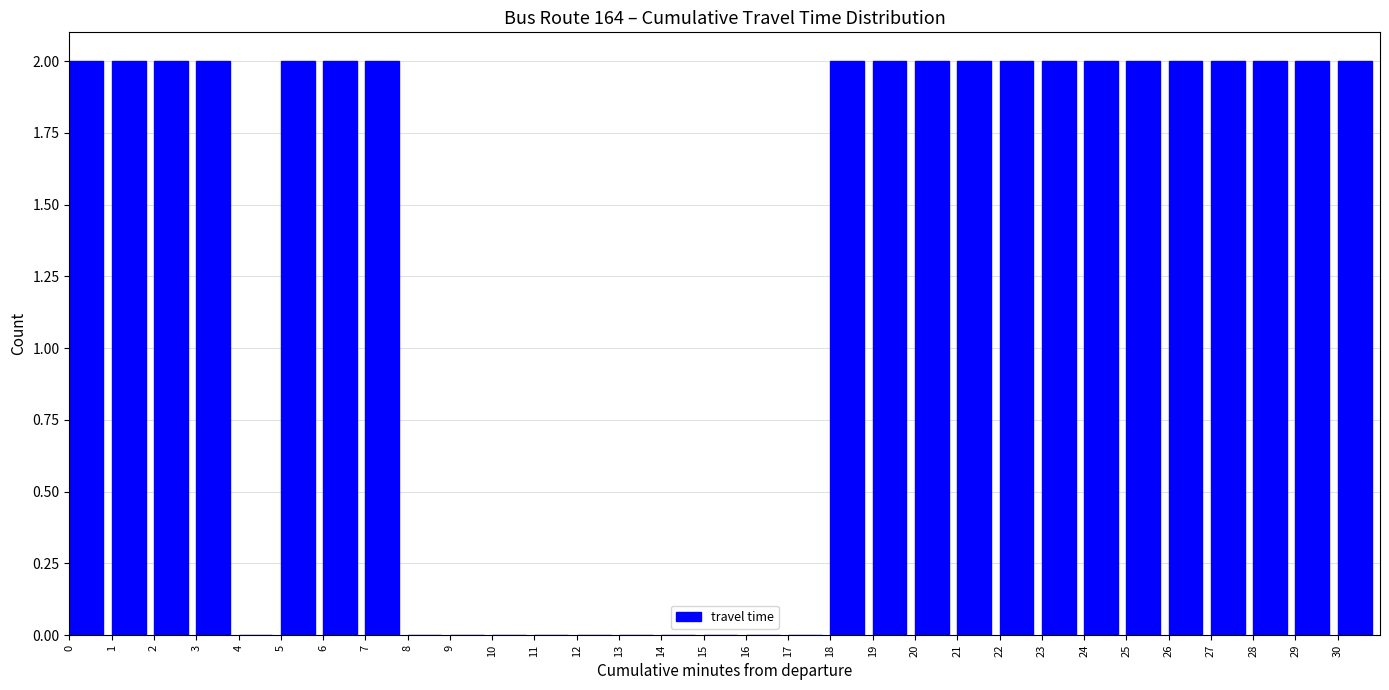

Reading left to right, transcribe this chart: for each bar, give the range it covers on the x-axis and its height. The values are not printed on the chart, so give them approximately, as read against the axis.

0 to 1: 2
1 to 2: 2
2 to 3: 2
3 to 4: 2
4 to 5: 0
5 to 6: 2
6 to 7: 2
7 to 8: 2
8 to 9: 0
9 to 10: 0
10 to 11: 0
11 to 12: 0
12 to 13: 0
13 to 14: 0
14 to 15: 0
15 to 16: 0
16 to 17: 0
17 to 18: 0
18 to 19: 2
19 to 20: 2
20 to 21: 2
21 to 22: 2
22 to 23: 2
23 to 24: 2
24 to 25: 2
25 to 26: 2
26 to 27: 2
27 to 28: 2
28 to 29: 2
29 to 30: 2
30 to 31: 2